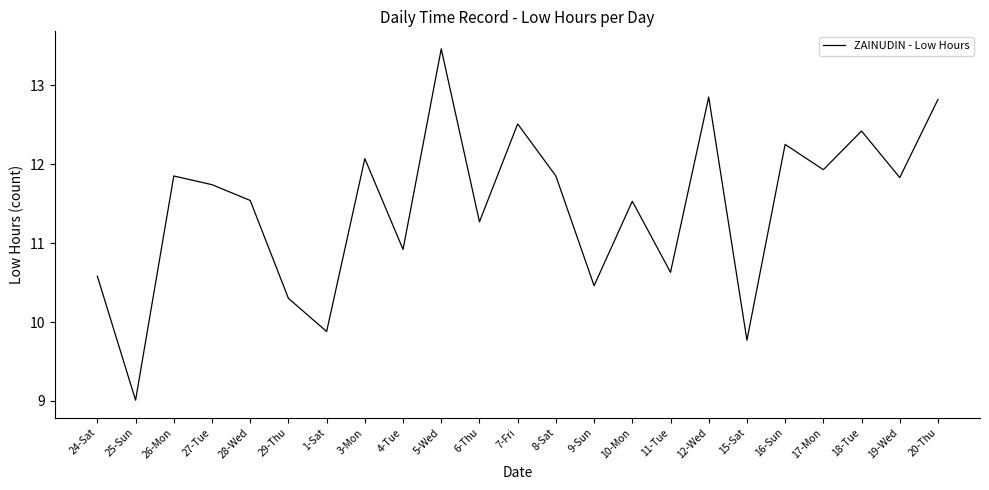

Which category has the lowest value across all series?

25-Sun